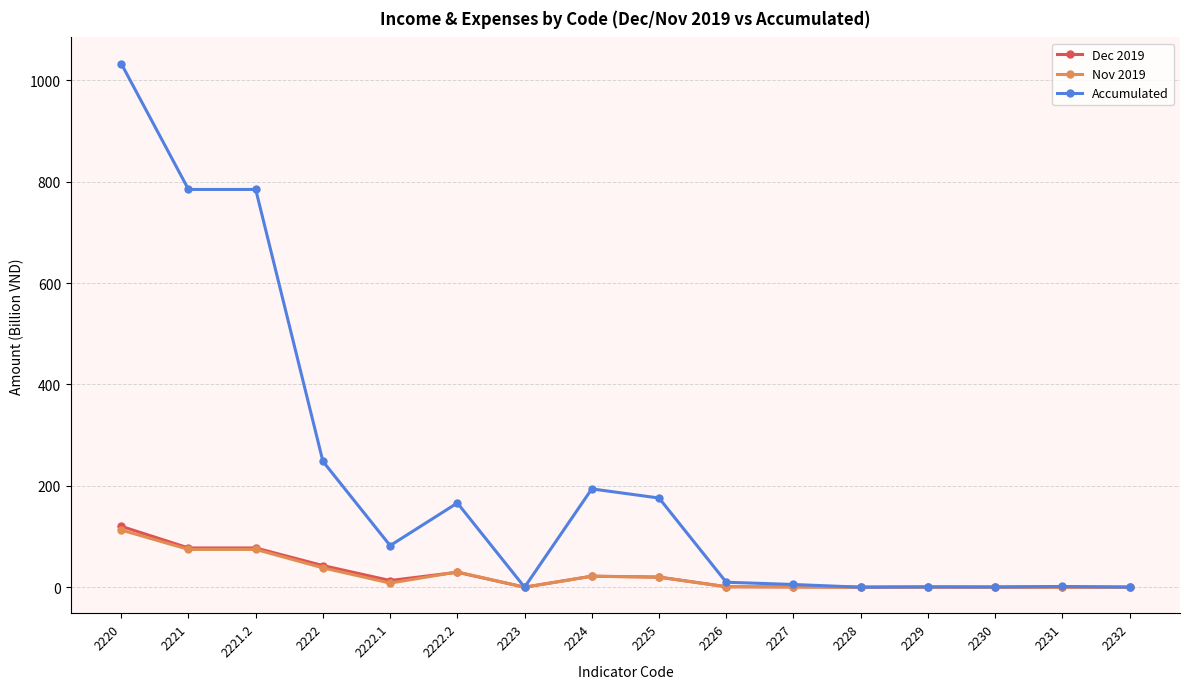

How many lines are shown in the chart?

3